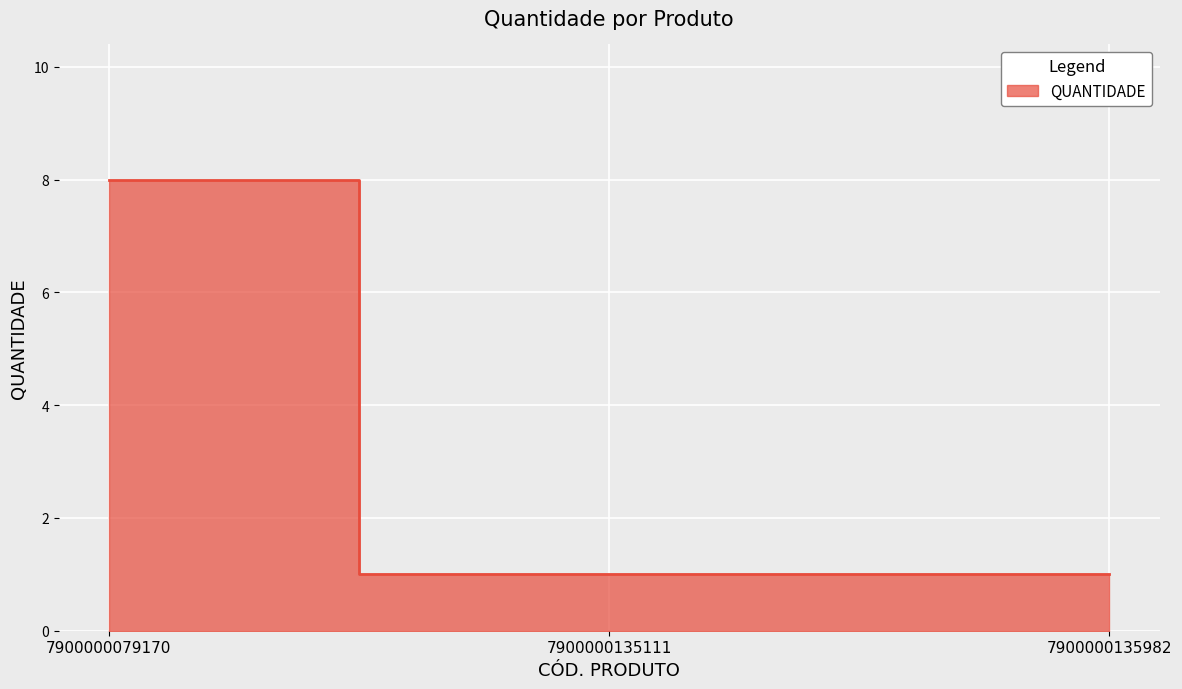

Rank the categories by value from highest to lowest.

7900000079170, 7900000135111, 7900000135982